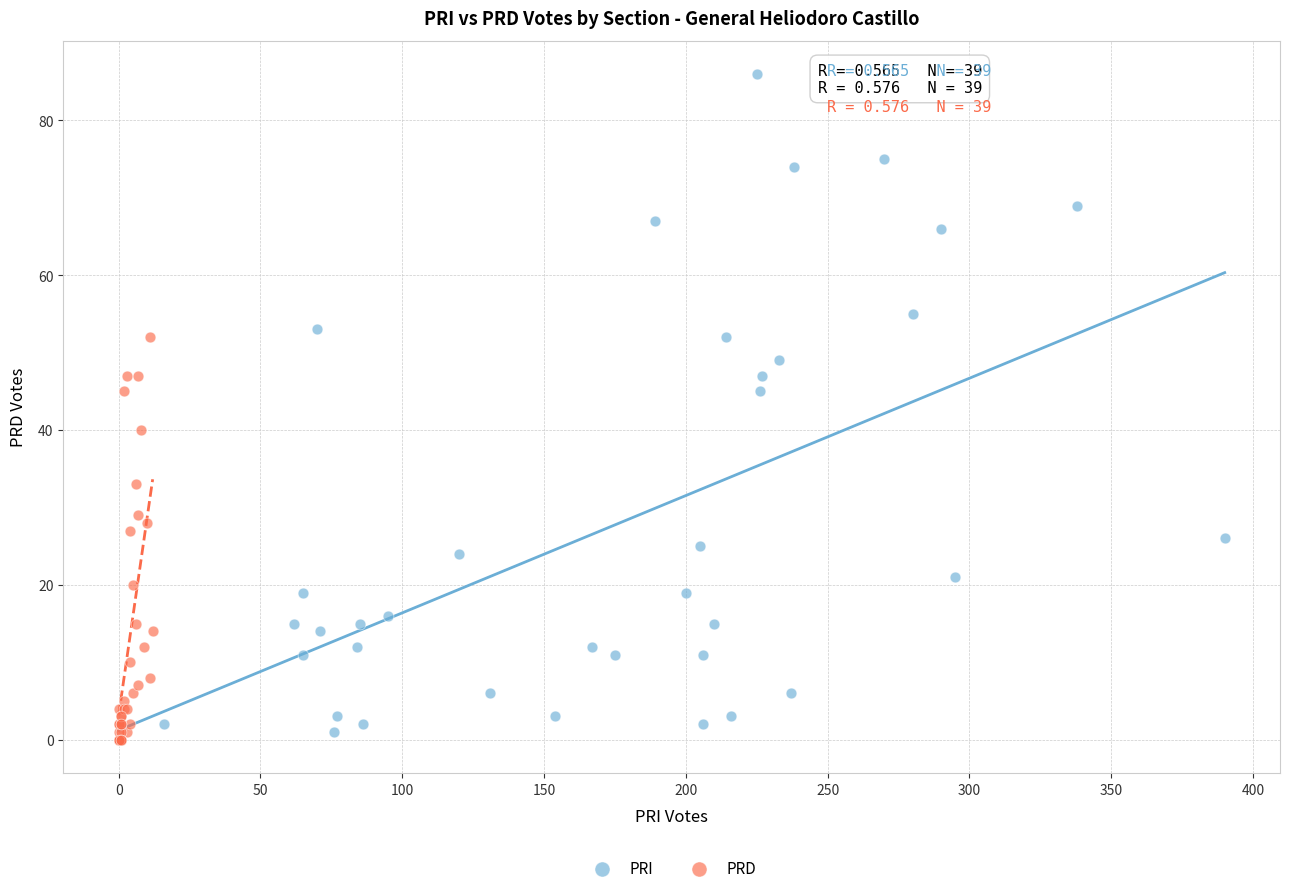

Which series has the largest Y range (max minus min)?

PRI